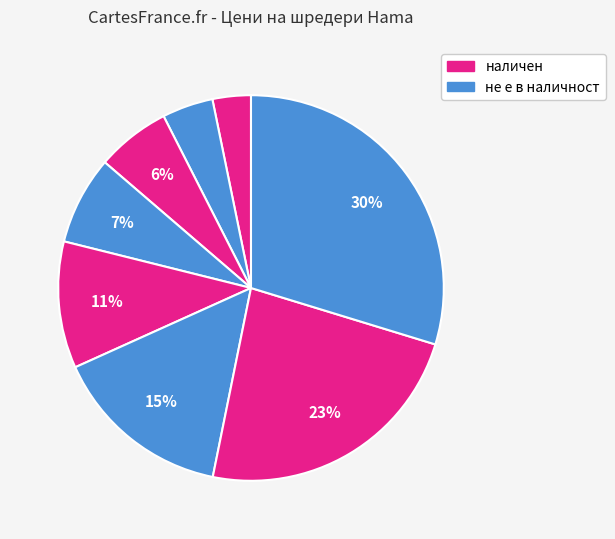

To the nearest percent, what is the difference between the largest and smallest slice percentages?

27%